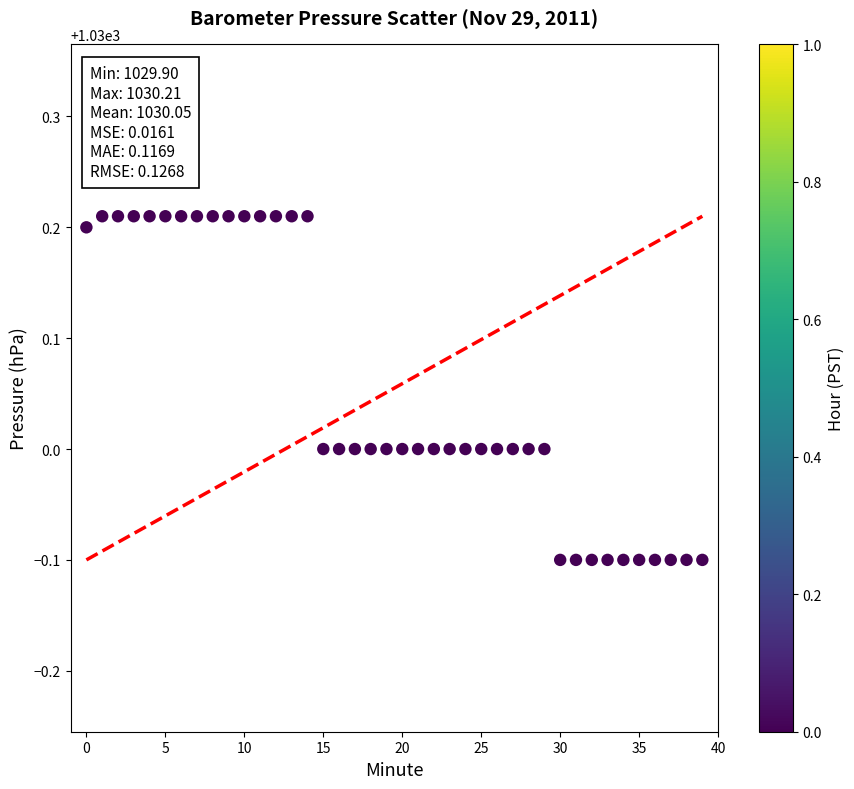

What is the range of Y values (max minus min)?

0.3